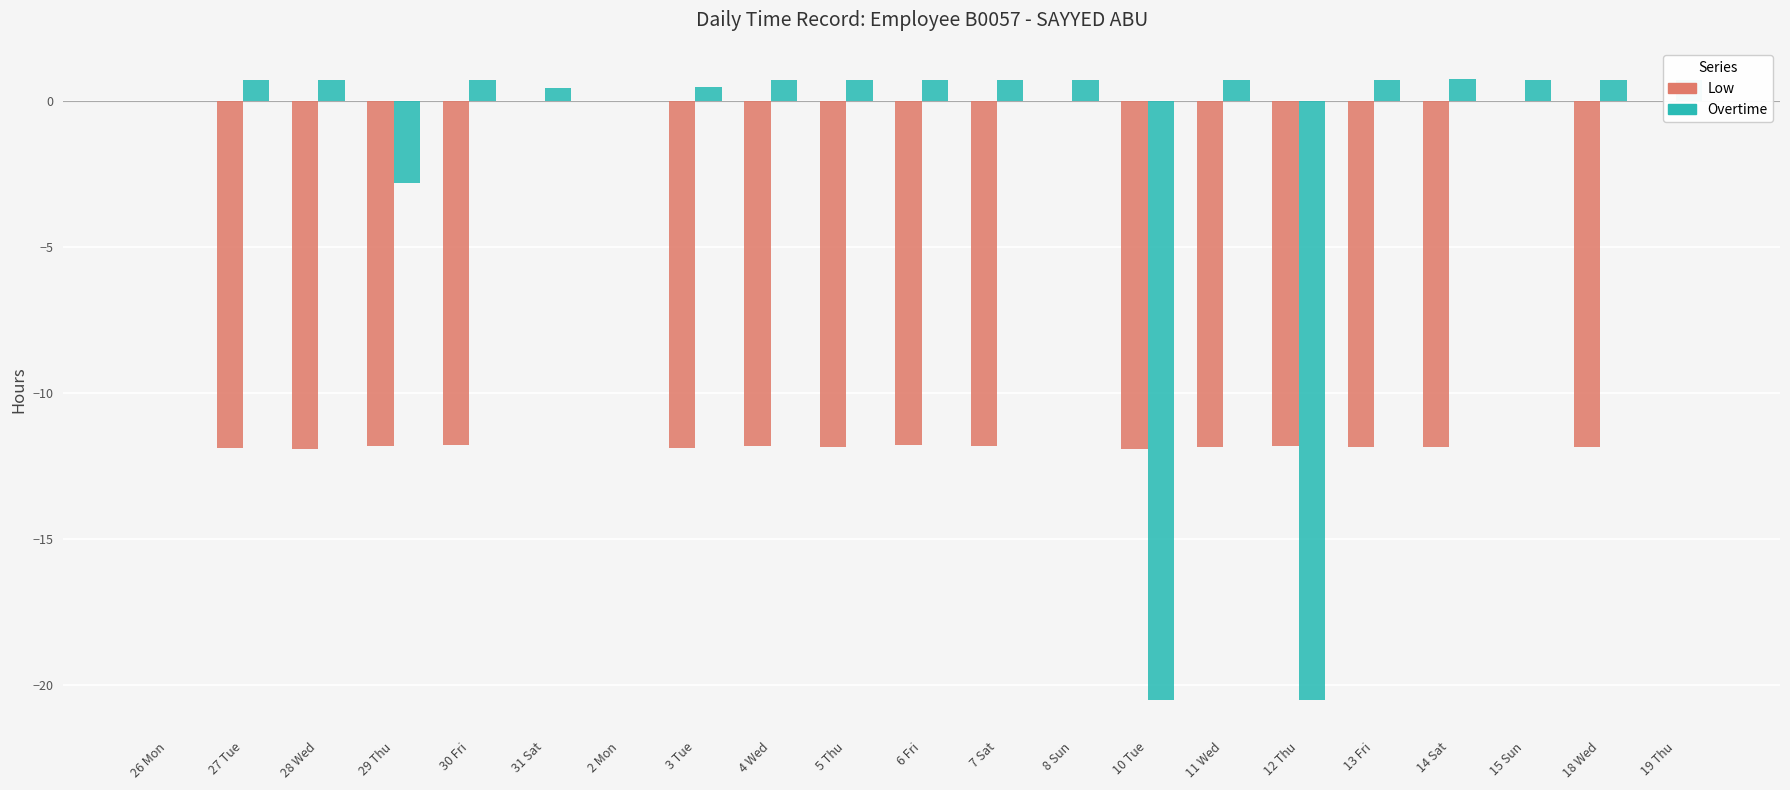

True or false: Overtime has a value of 0.7 at 30 Fri.

True